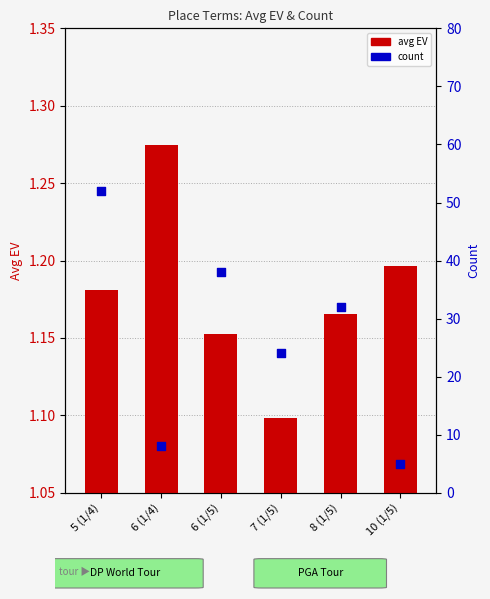

At which category is the sum across all series the highest?

5 (1/4)